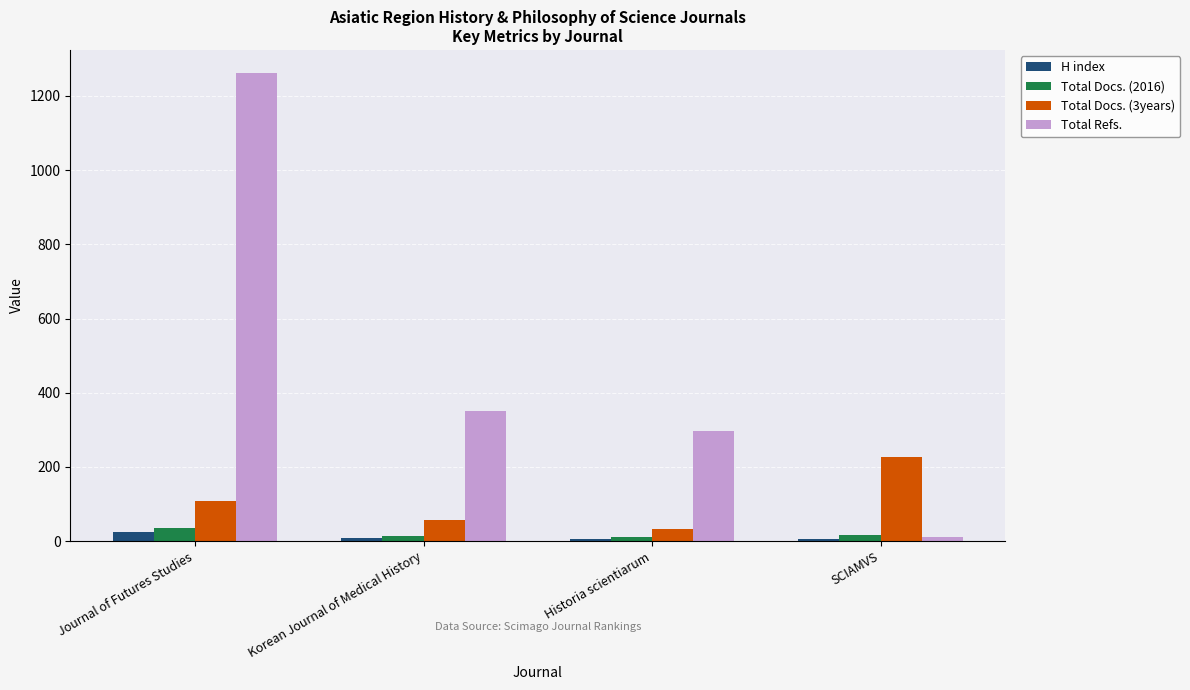

What is the sum of all Total Docs. (2016) values?

77